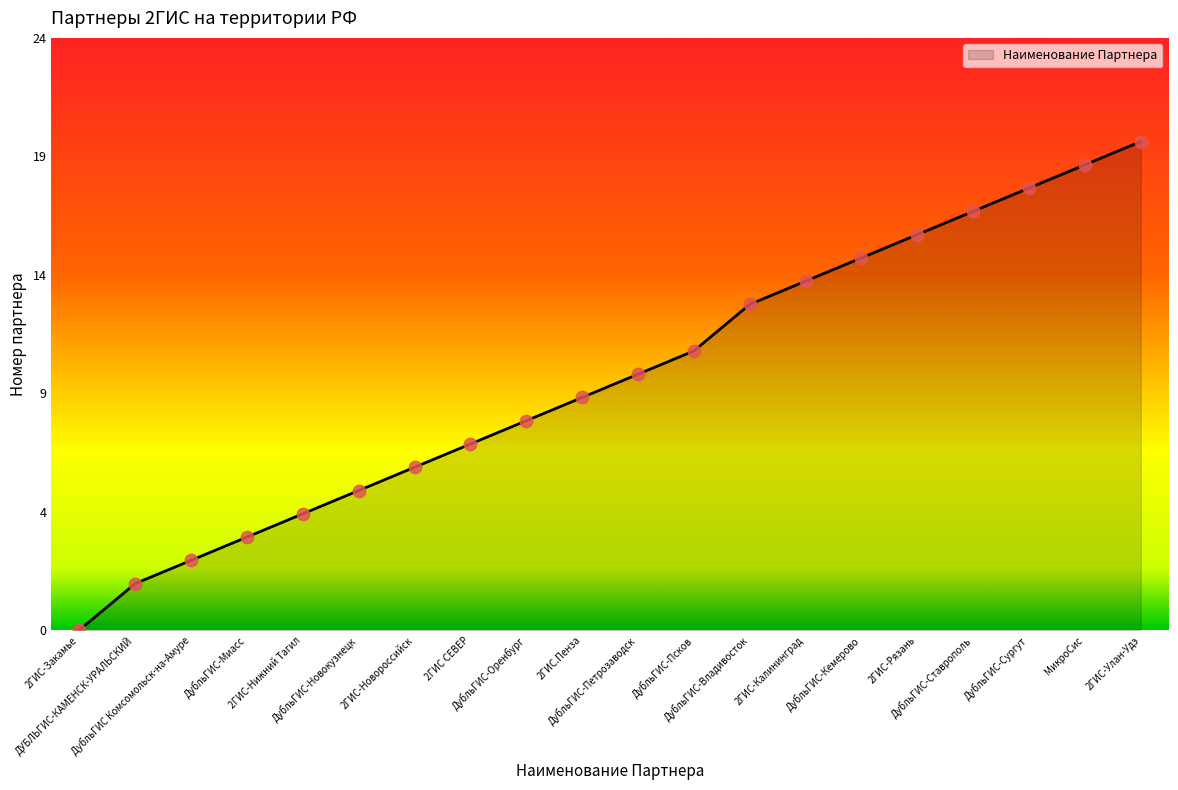

What is the change in value from ДубльГИС-Сургут to МикроСис?

+0.9